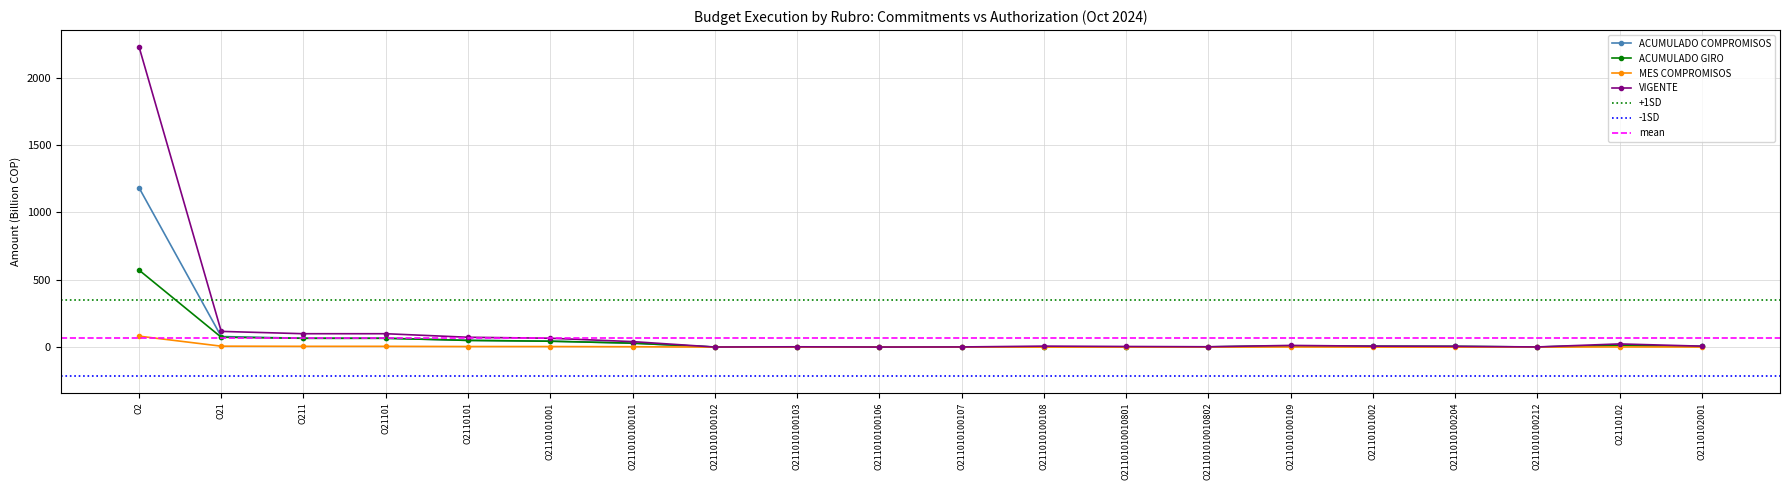

How many categories are shown in the chart?

20